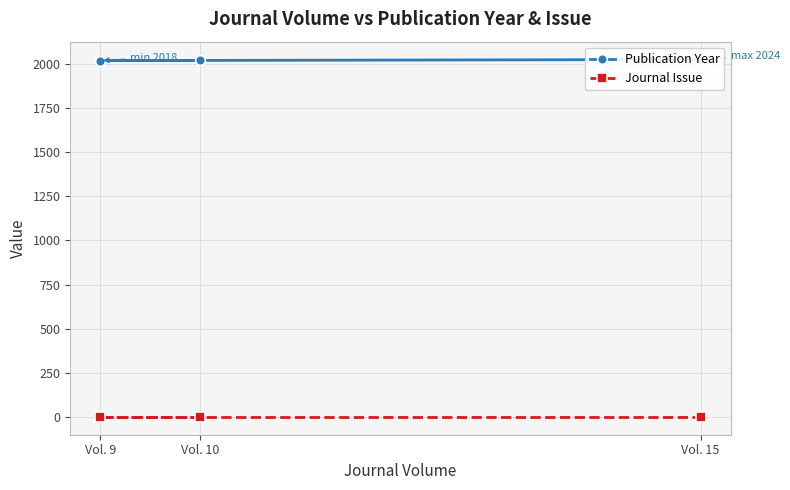

List the labels in order of Publication Year value, smallest first.

Vol. 9, Vol. 10, Vol. 15